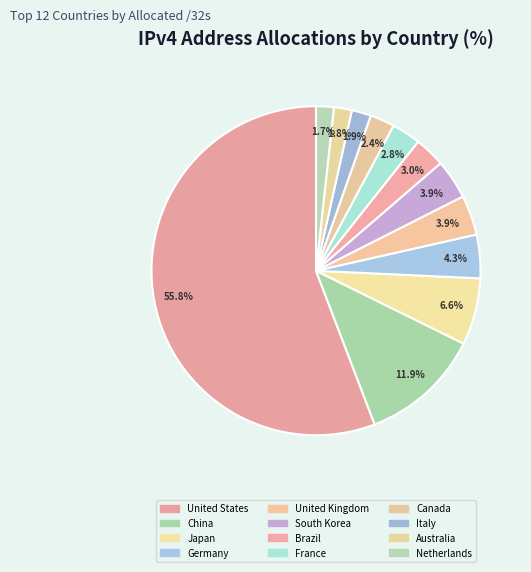

Combined, what portion of the pie is Germany and China?

16.2%